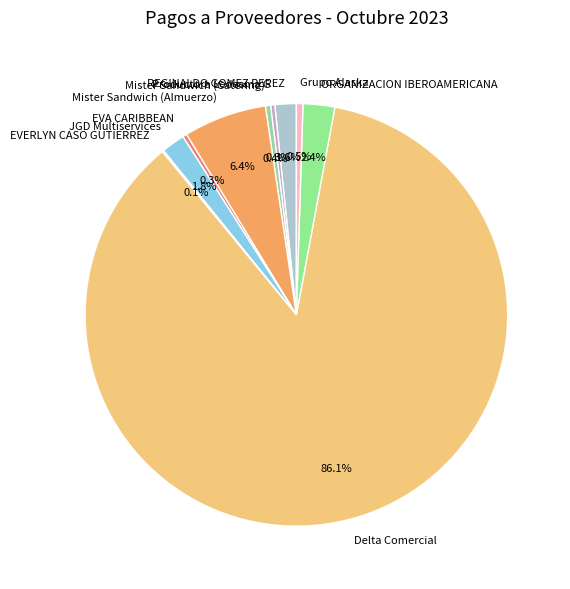

Which has a higher value, Grupo Alaska or REGINALDO GOMEZ PEREZ?

REGINALDO GOMEZ PEREZ